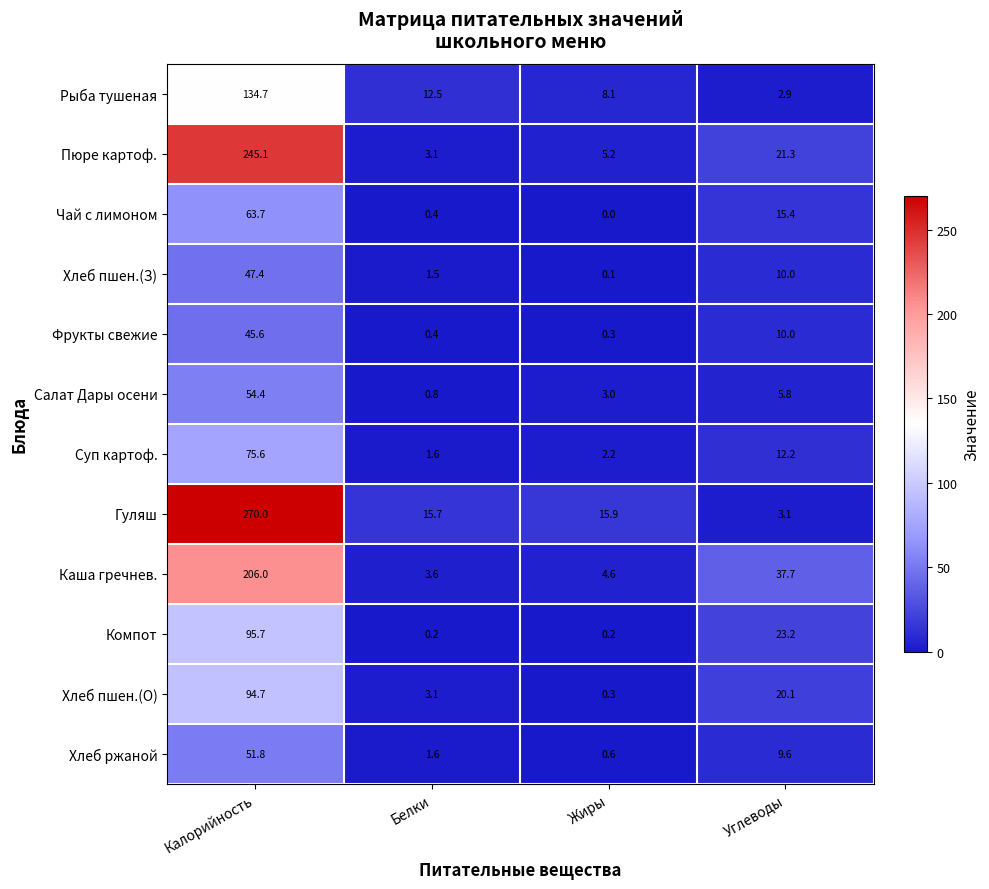

What value does the Пюре картоф. series have at Калорийность?

245.1